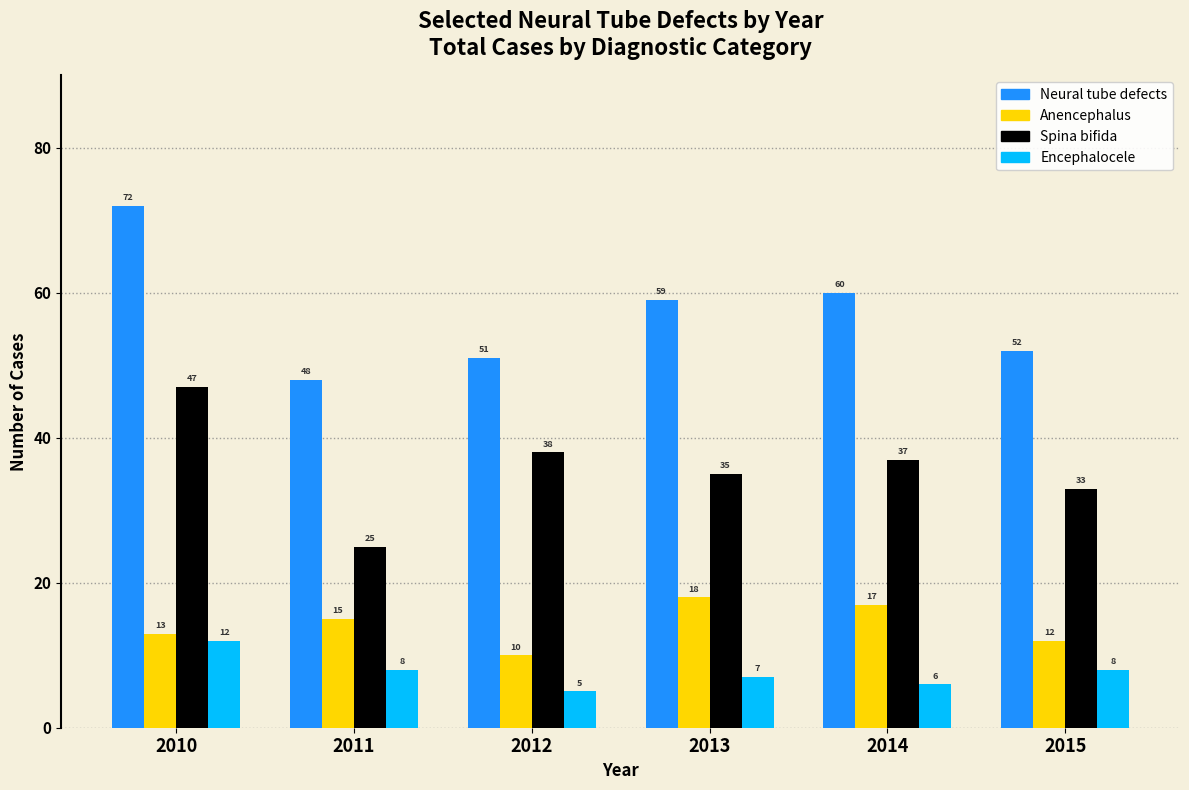

Reading right to left, extract all data points from this chart.

Neural tube defects: 2015=52	2014=60	2013=59	2012=51	2011=48	2010=72
Anencephalus: 2015=12	2014=17	2013=18	2012=10	2011=15	2010=13
Spina bifida: 2015=33	2014=37	2013=35	2012=38	2011=25	2010=47
Encephalocele: 2015=8	2014=6	2013=7	2012=5	2011=8	2010=12